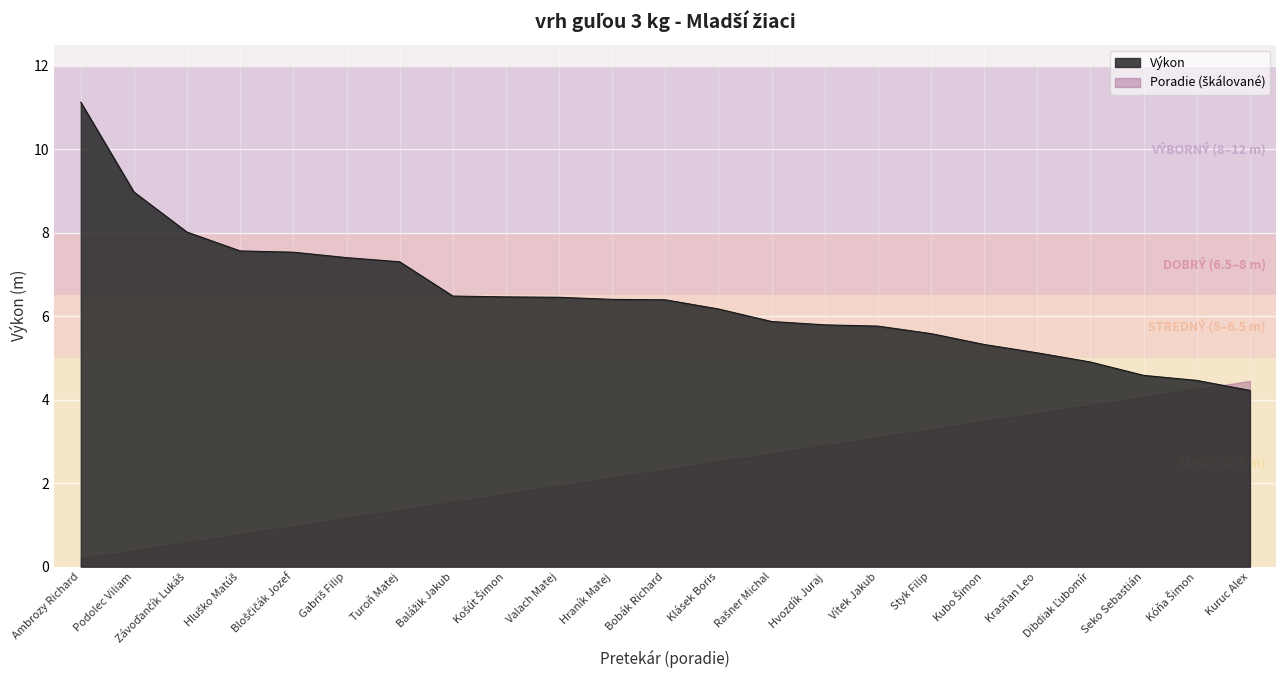

True or false: there are more than 0 points higher than both neighbors.

False